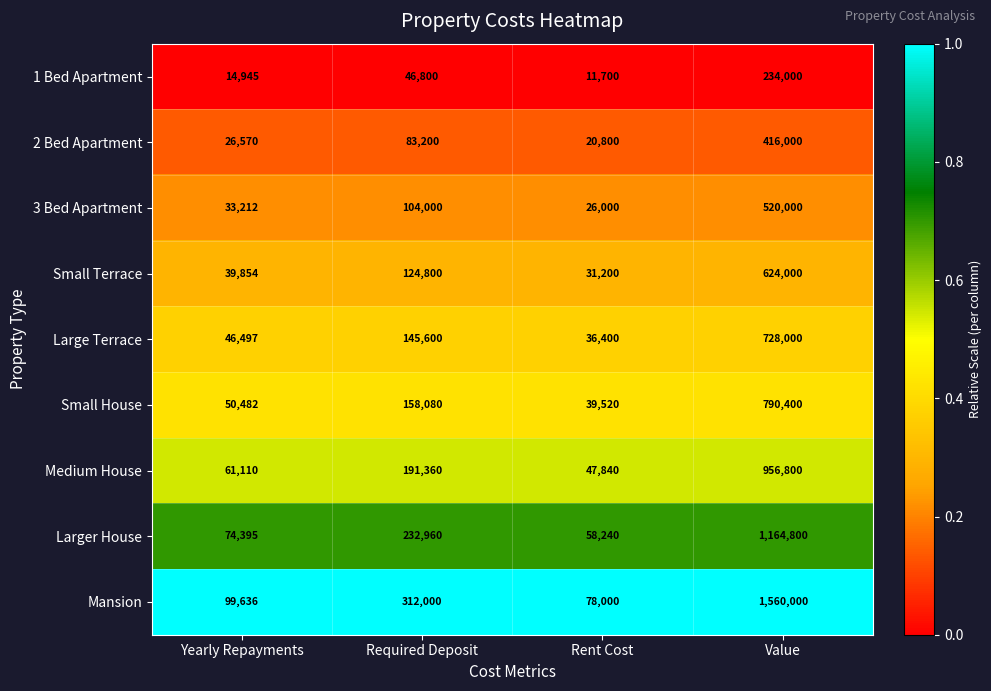

The value of Small Terrace at Required Deposit is 63030. True or false?

False